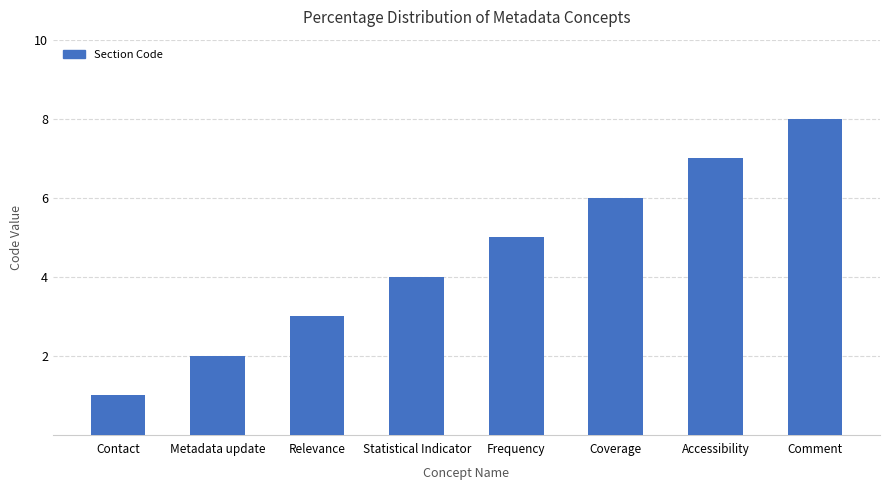

What is the change in value from Statistical Indicator to Coverage?

+2